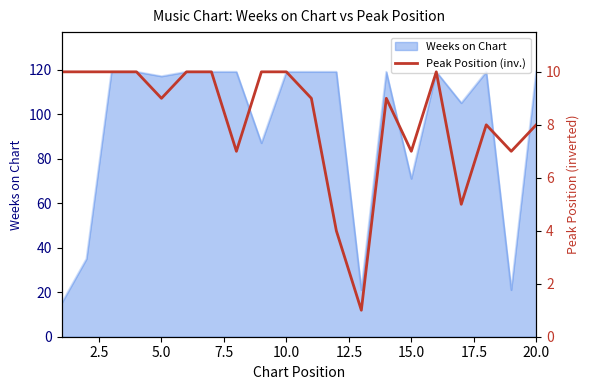

How many interior local valleys (lower than both neighbors) does the data have?

6